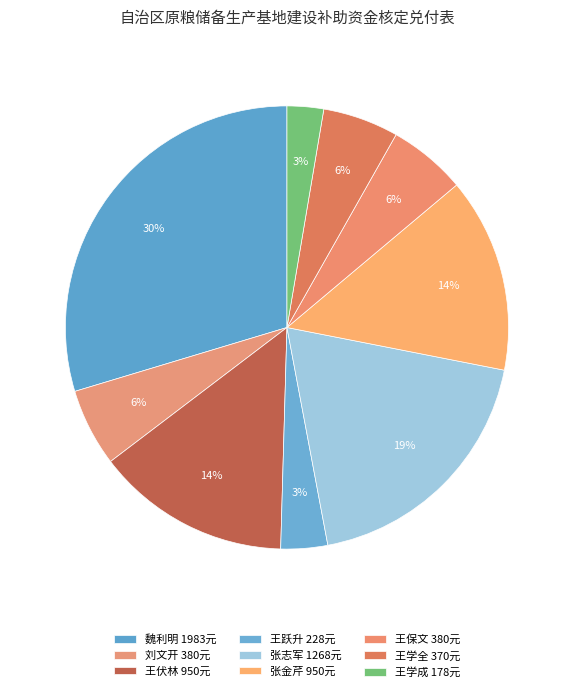

Is it true that 王保文 is 6% of the pie?

True